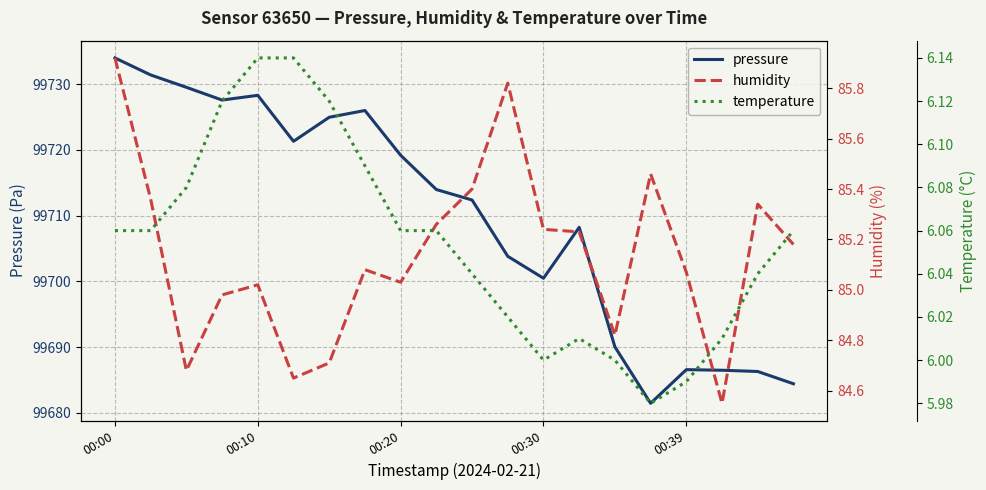

At which label does pressure first exceed 99713?

00:00